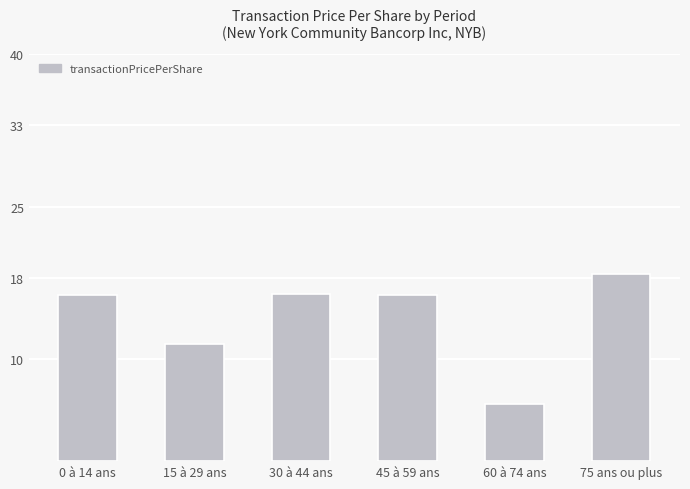

At which label is the value closest to 12?

15 à 29 ans